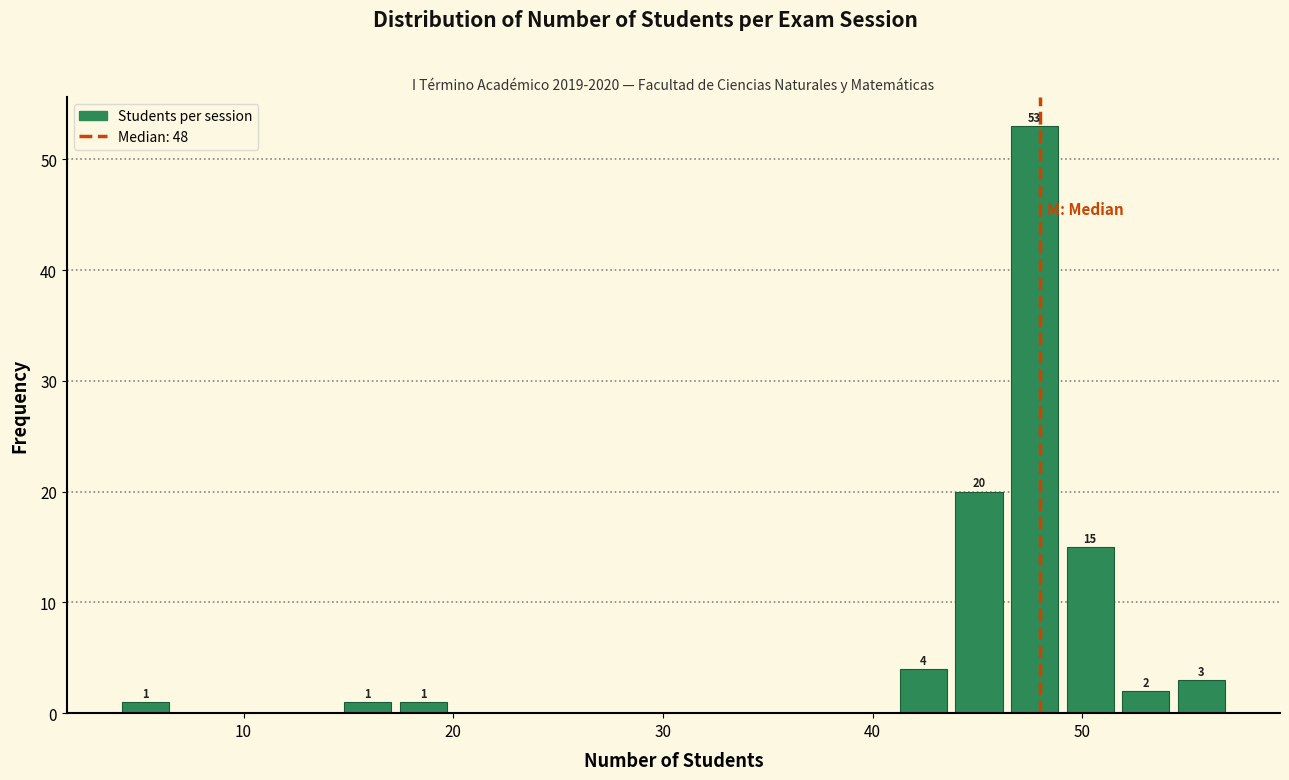

Around what value on the x-axis is the tallest bar? Give the approximate position of its centre, as read against the axis.

48